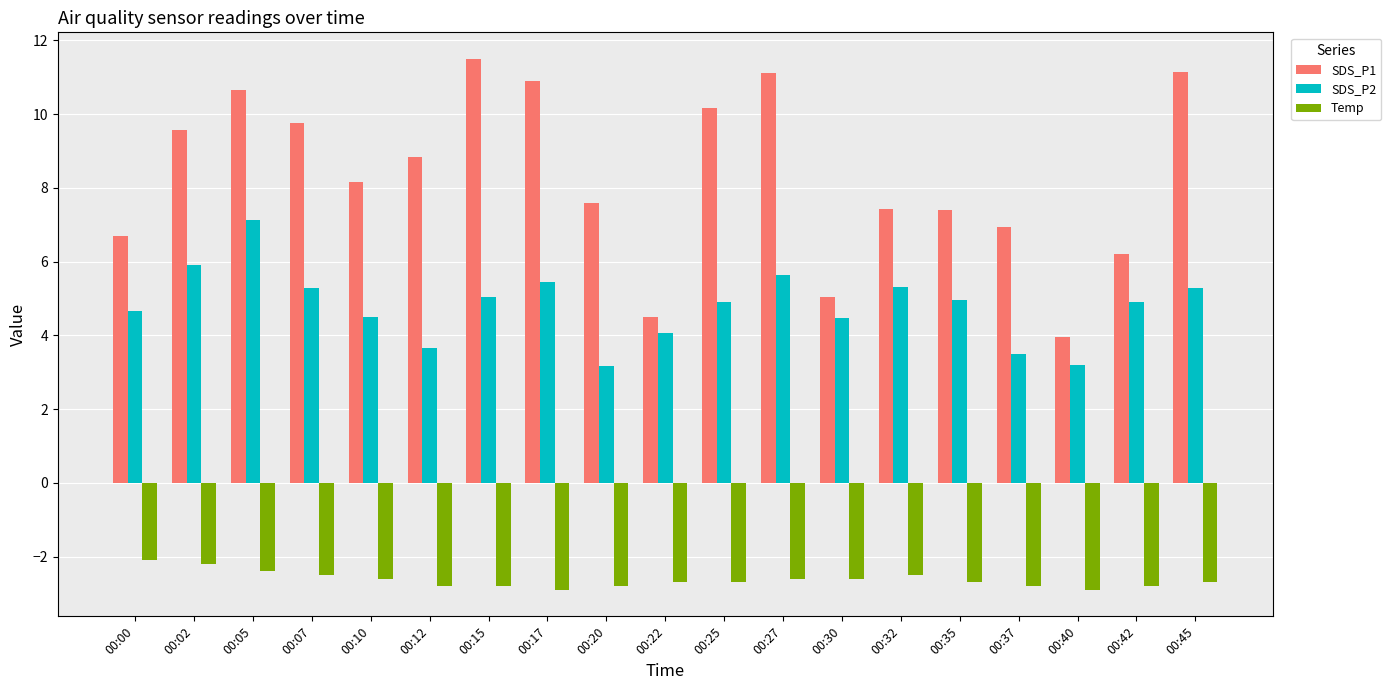

Between 00:02 and 00:22, which series saw the biggest shift?

SDS_P1